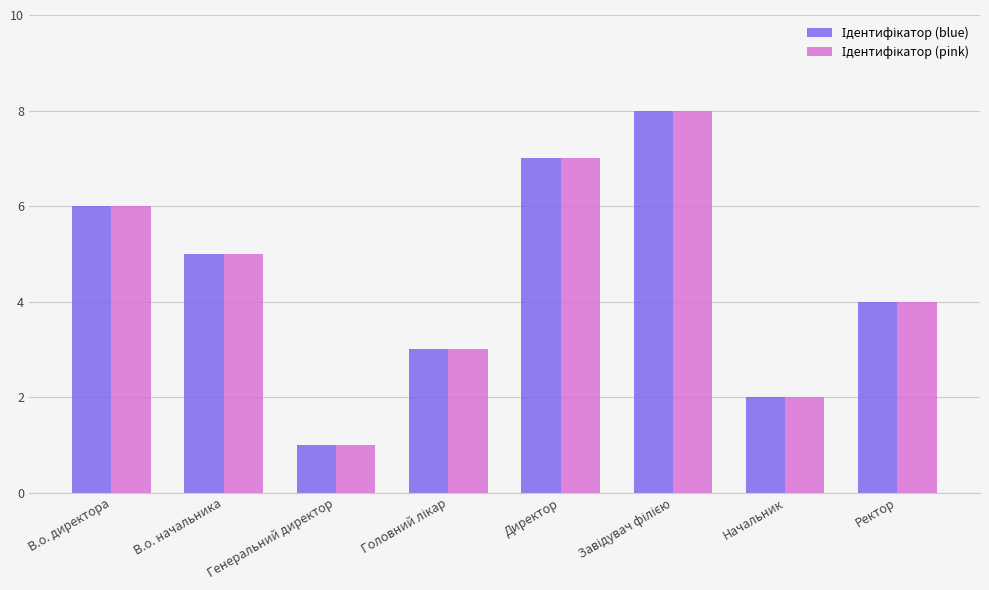

What is the total value across all series at Начальник?

4